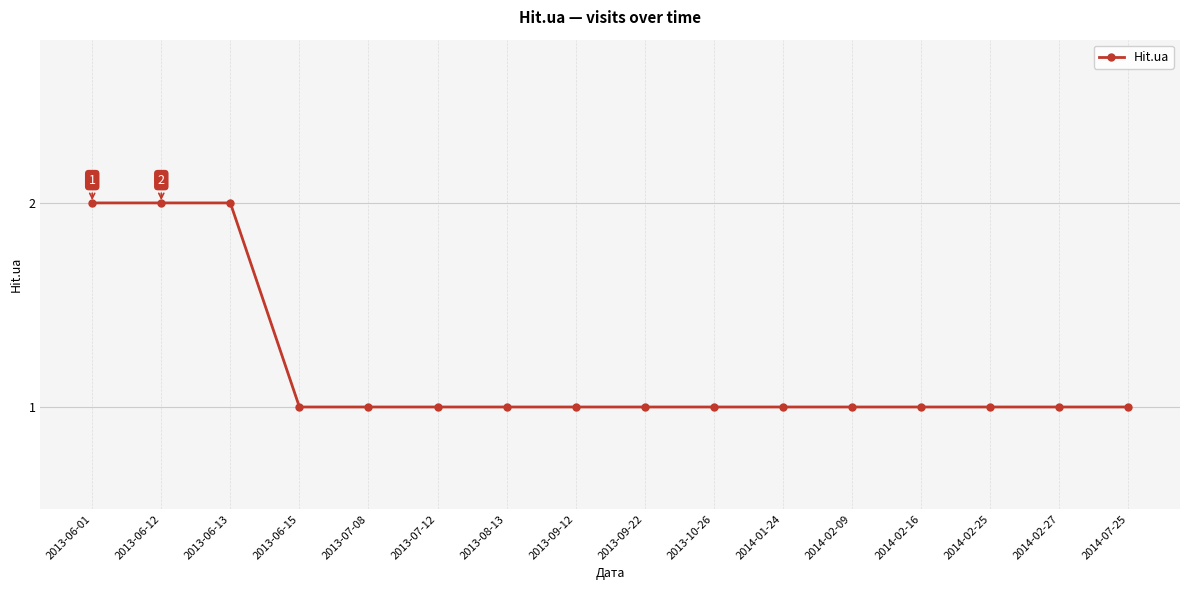

What is the label of the 12th point from the left?

2014-02-09